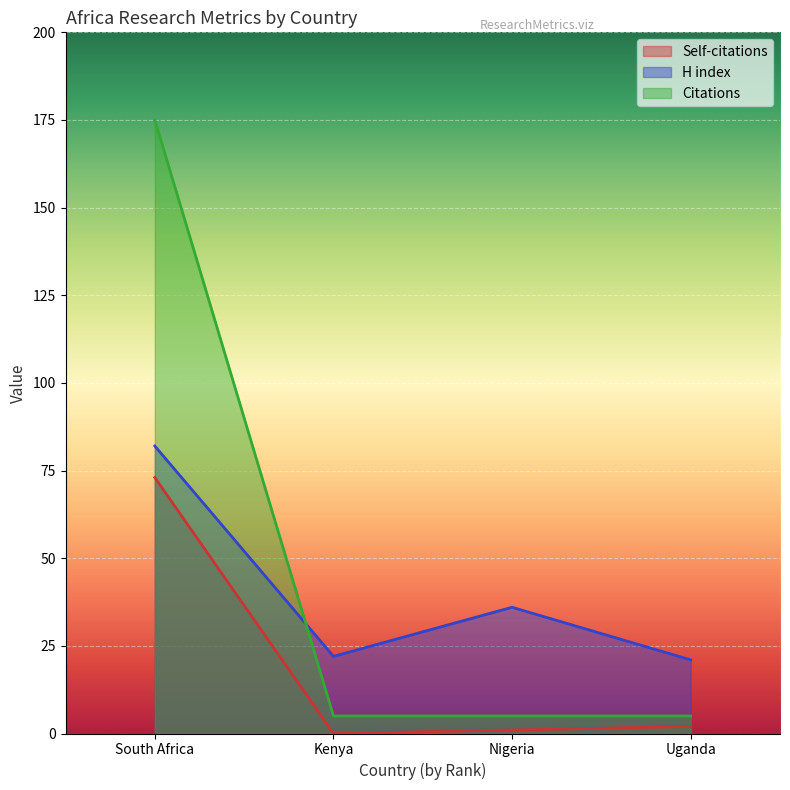

What is the value of the H index point at the 4th from the left?

21